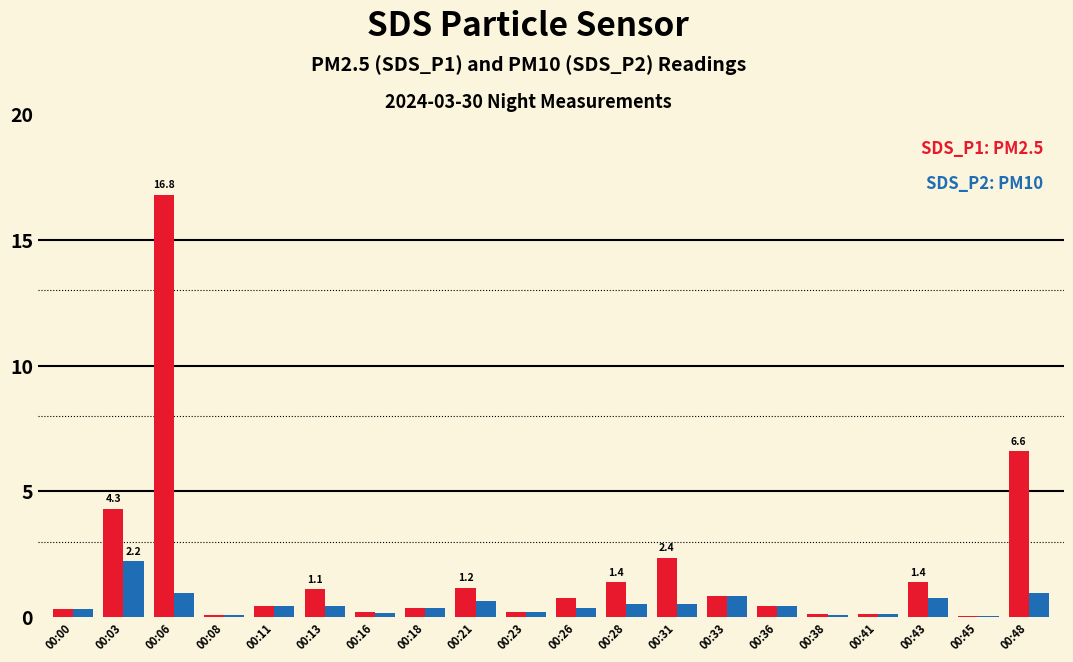

What is the maximum value shown in the chart?

16.8